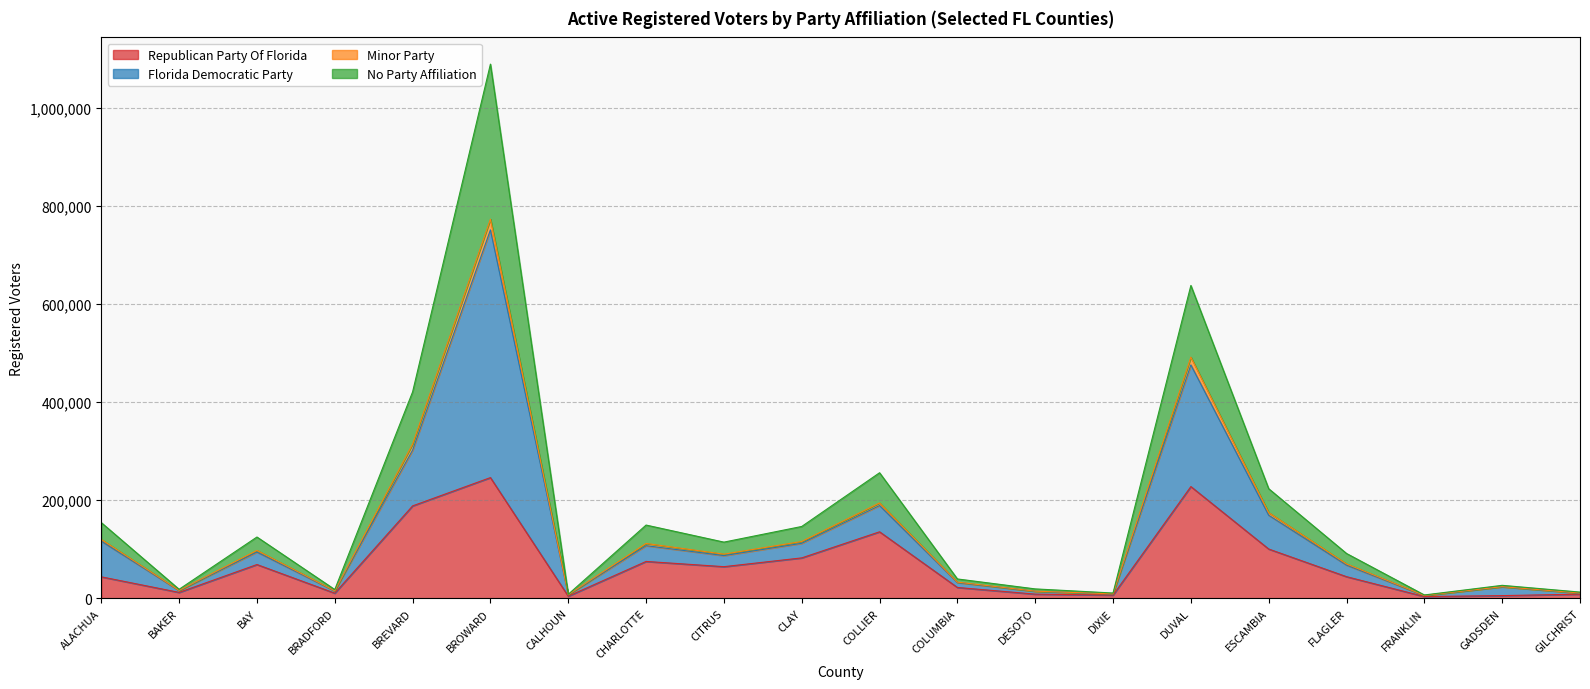

Does the chart display data point markers on the line(s)?

No